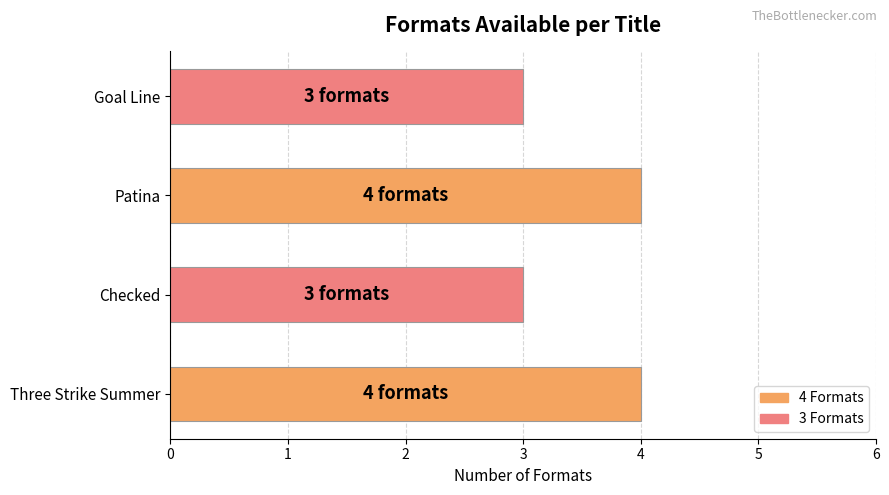

What is the difference between the maximum and minimum values?

1